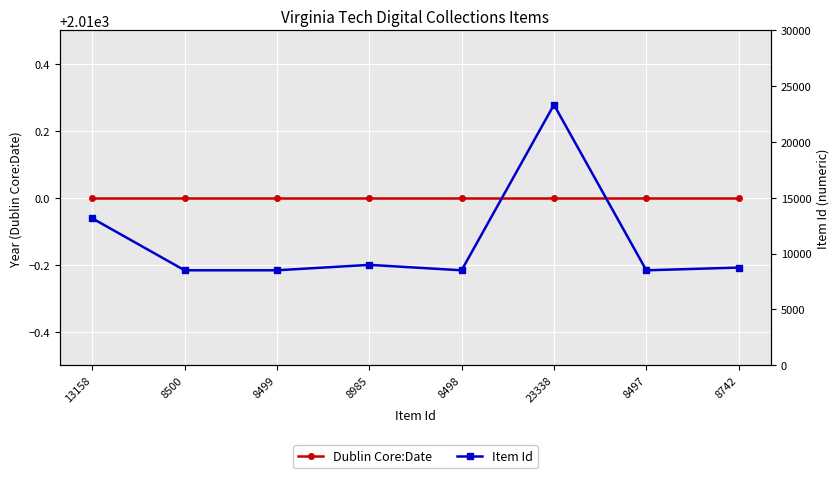

What is the highest value of the Item Id series?

23338